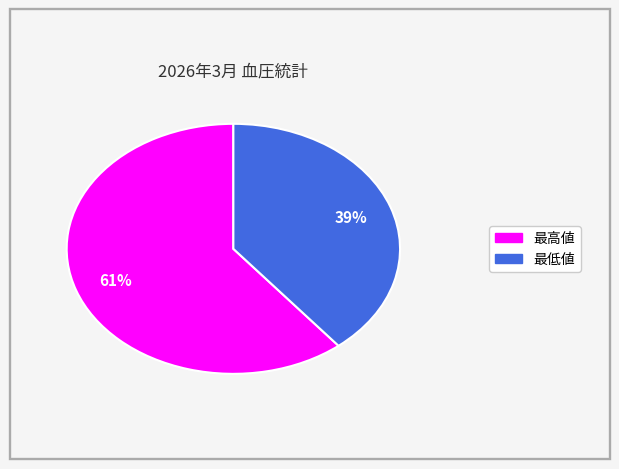

Is there a majority slice in this chart?

Yes